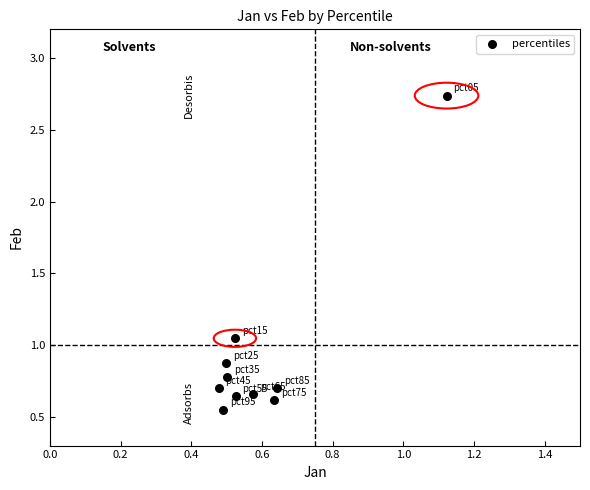

What is the range of Y values (max minus min)?

2.2